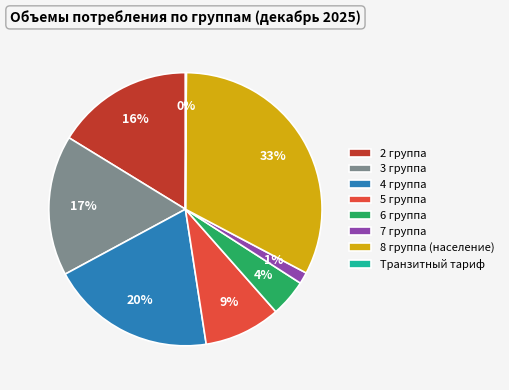

Is there a majority slice in this chart?

No